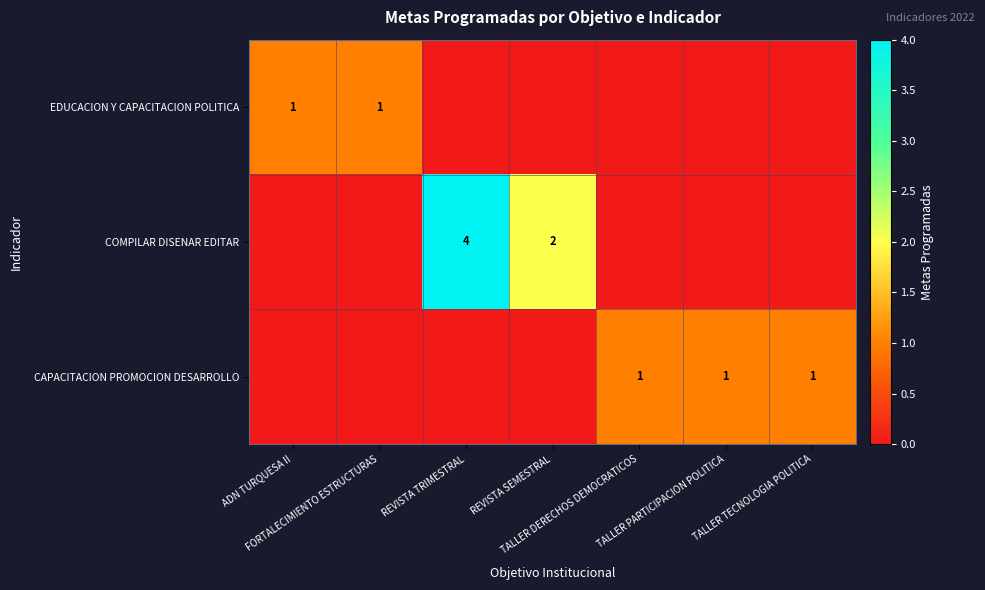

At TALLER TECNOLOGIA POLITICA, list the series in order from largest to smallest.

CAPACITACION PROMOCION DESARROLLO, EDUCACION Y CAPACITACION POLITICA, COMPILAR DISENAR EDITAR